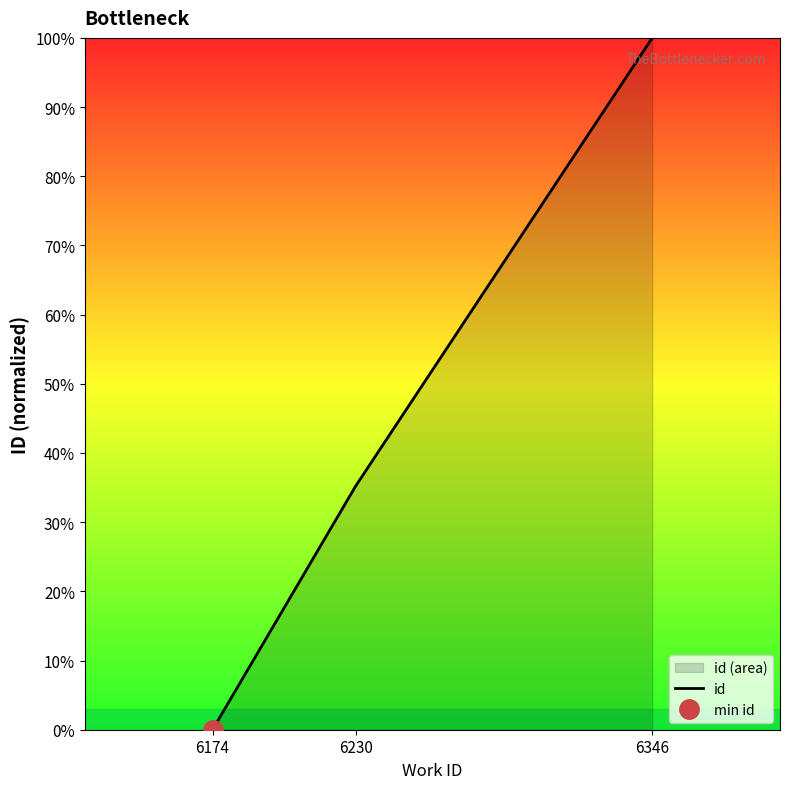

Does the chart display data point markers on the line(s)?

No